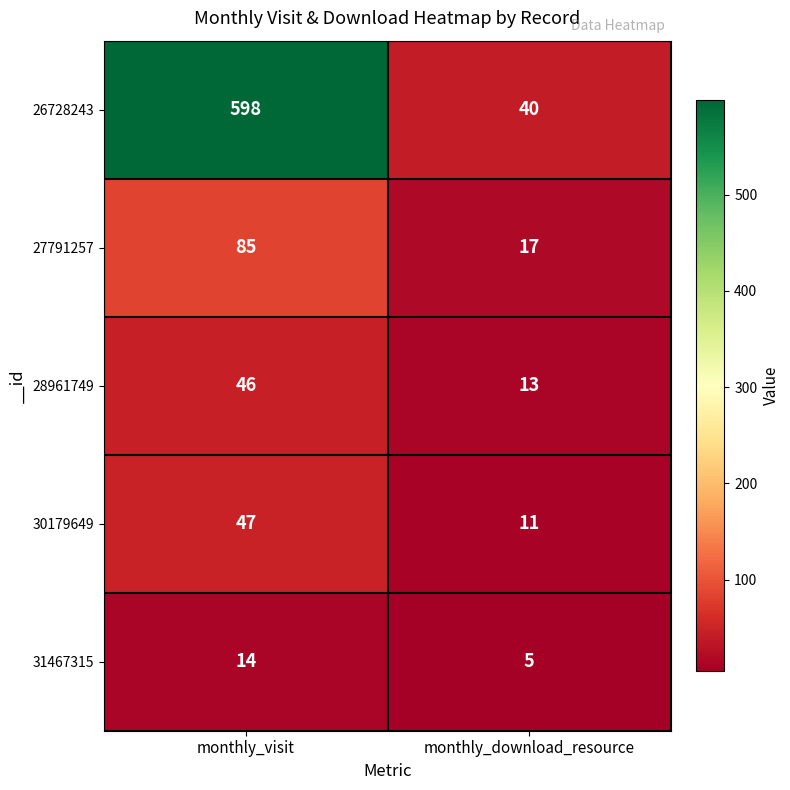

Count the number of categories in the chart.

2